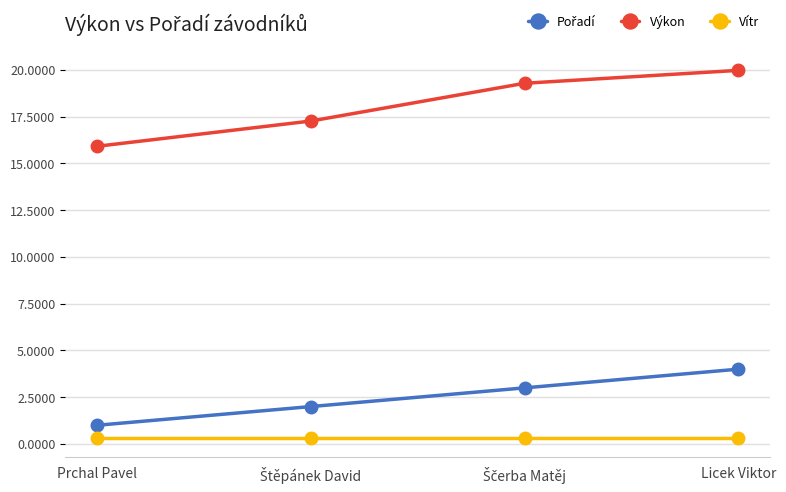

What is the minimum value shown in the chart?

0.3